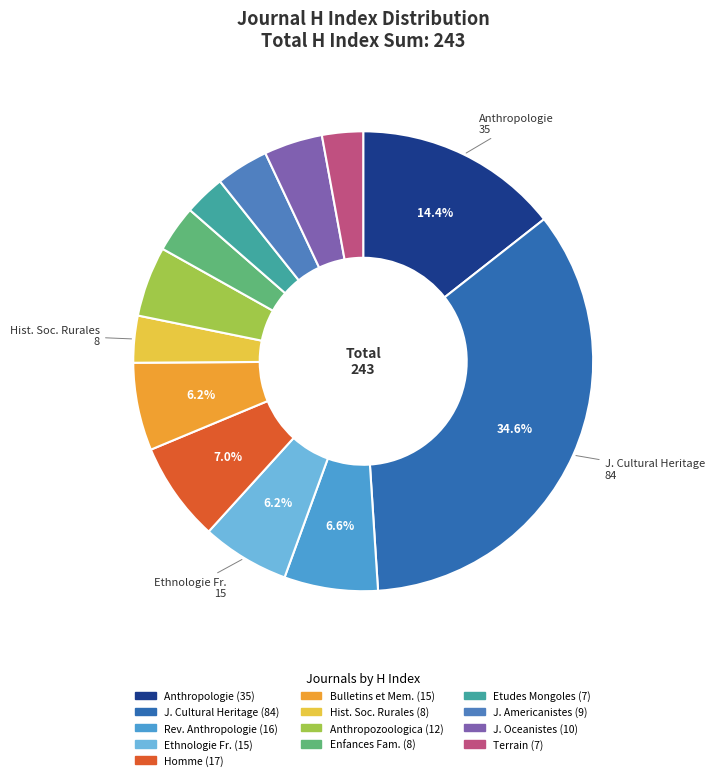

Which slice is the smallest?

Etudes Mongoles